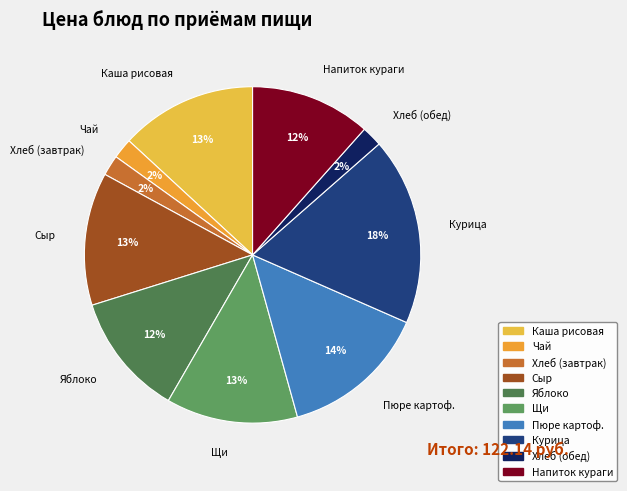

Combined, do Пюре картоф. and Каша рисовая account for over 50%?

No